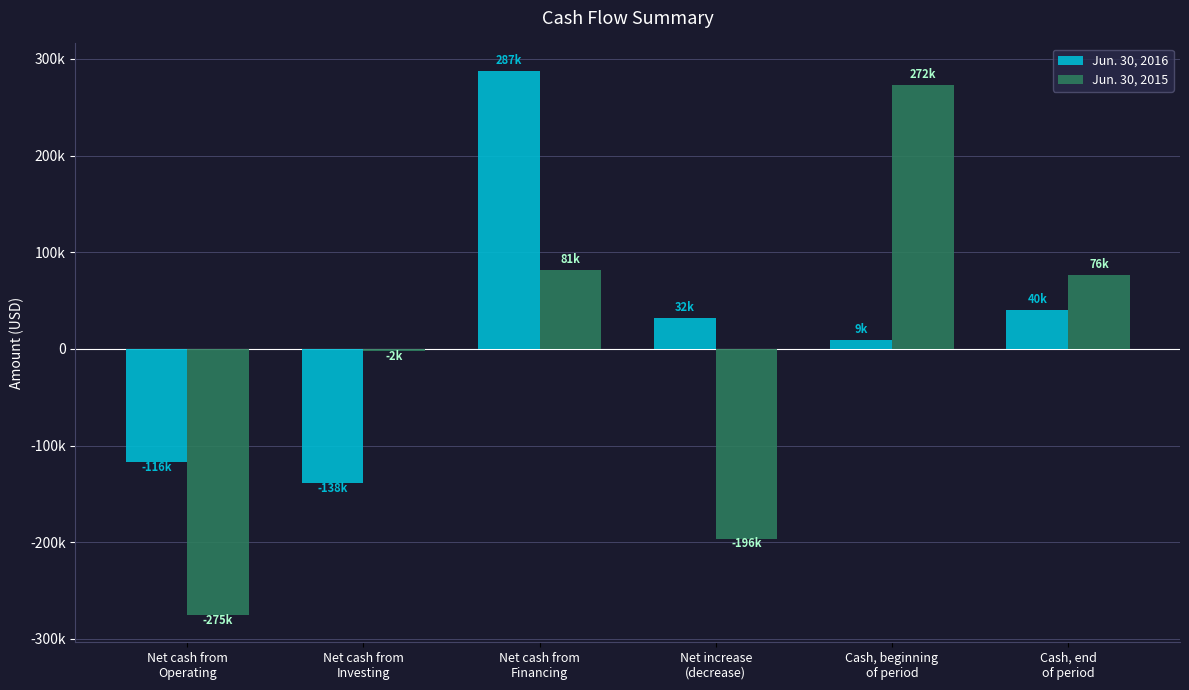

Reading left to right, what are all the values shown in this chart?

Jun. 30, 2016: Net cash from
Operating=-116892	Net cash from
Investing=-138932	Net cash from
Financing=287838	Net increase
(decrease)=32014	Cash, beginning
of period=9103	Cash, end
of period=40075
Jun. 30, 2015: Net cash from
Operating=-275266	Net cash from
Investing=-2398	Net cash from
Financing=81281	Net increase
(decrease)=-196383	Cash, beginning
of period=272692	Cash, end
of period=76309